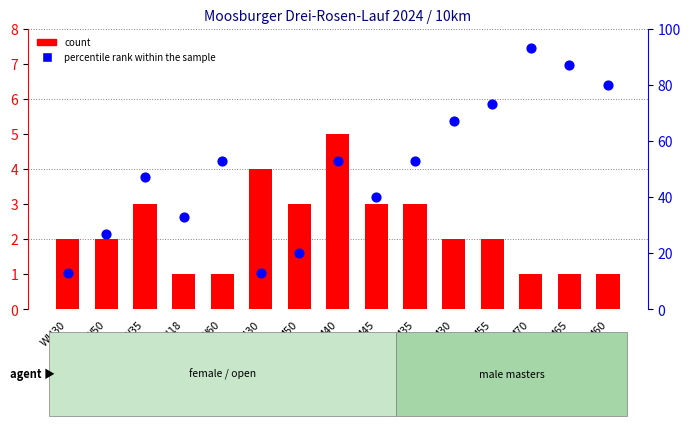

Which series has the largest total across all categories?

percentile rank within the sample